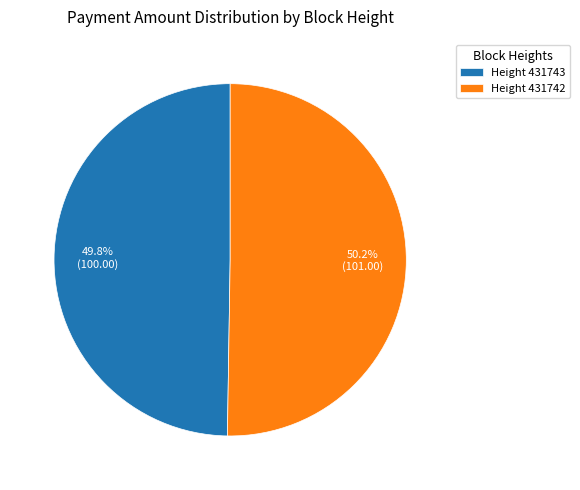

Does any single category account for the majority?

Yes